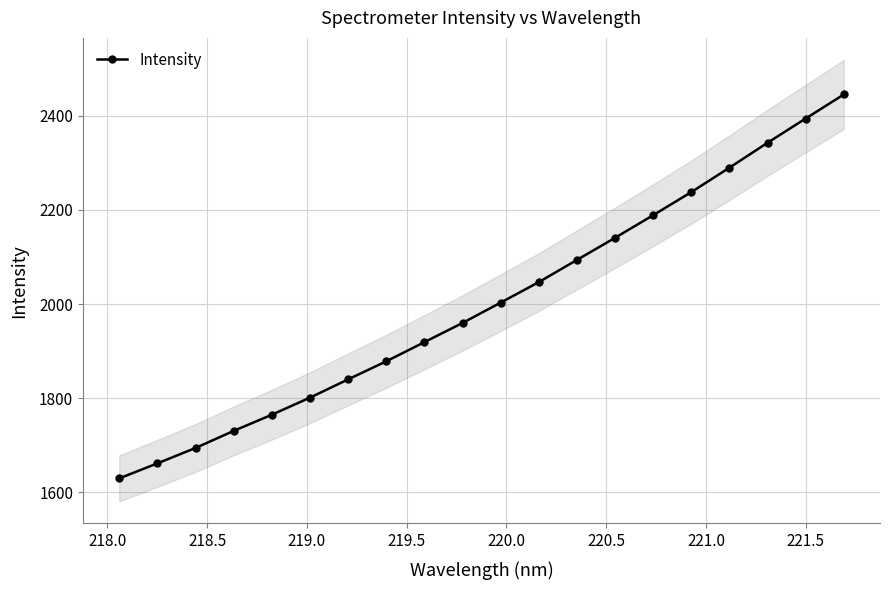

True or false: Intensity has more than 2 points higher than both neighbors.

False